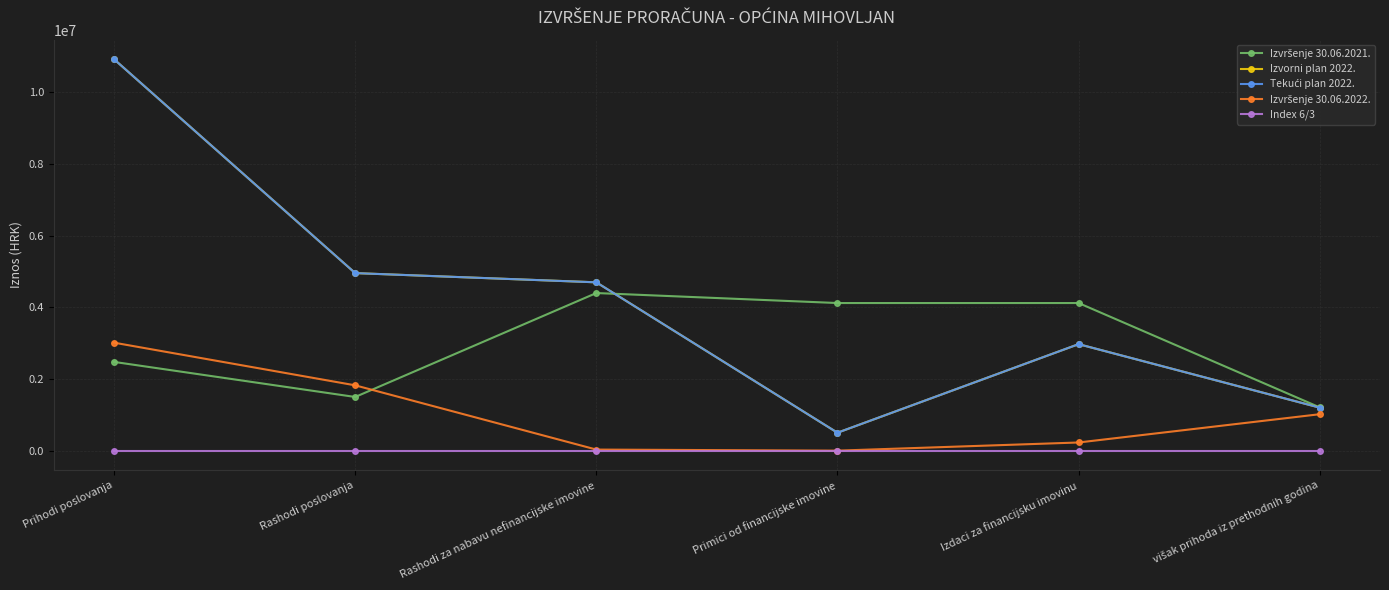

Is the value of Izvršenje 30.06.2021. at Prihodi poslovanja greater than the value of Tekući plan 2022. at Rashodi za nabavu nefinancijske imovine?

No